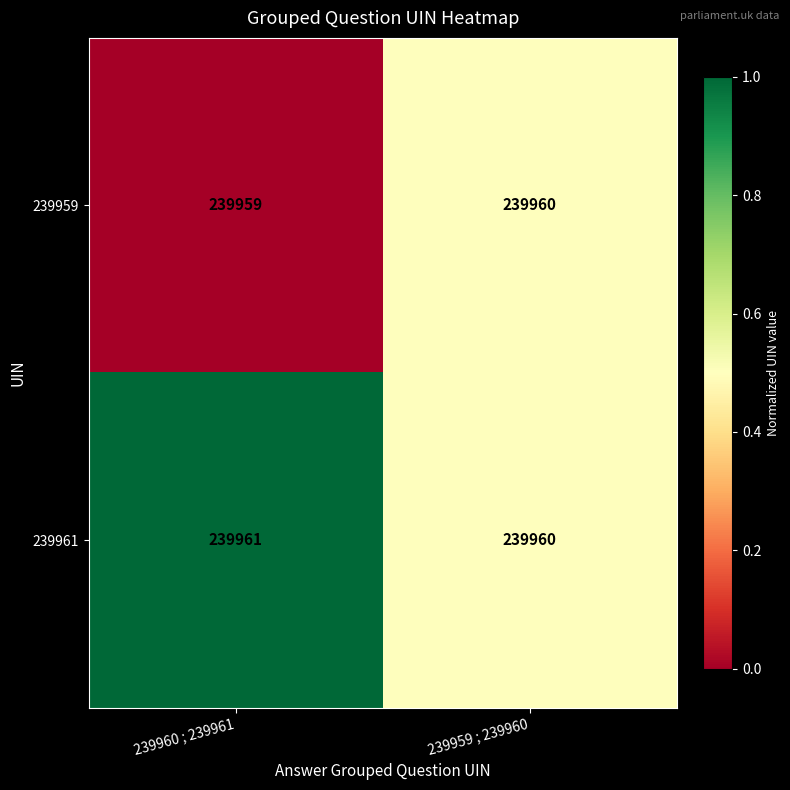

What is the sum of the 239961 values at 239960 ; 239961 and 239959 ; 239960?

479921